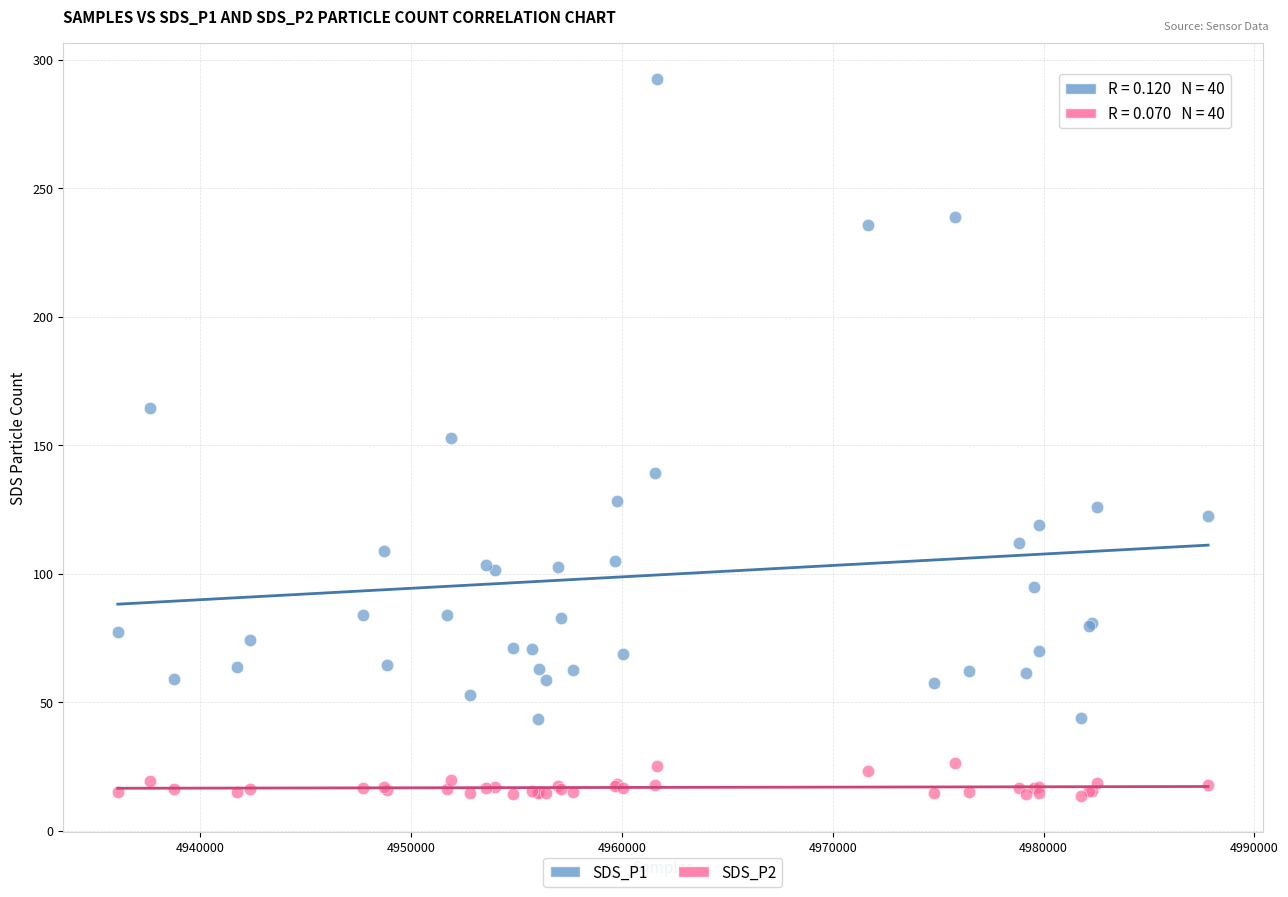

Which series has the largest Y range (max minus min)?

SDS_P1